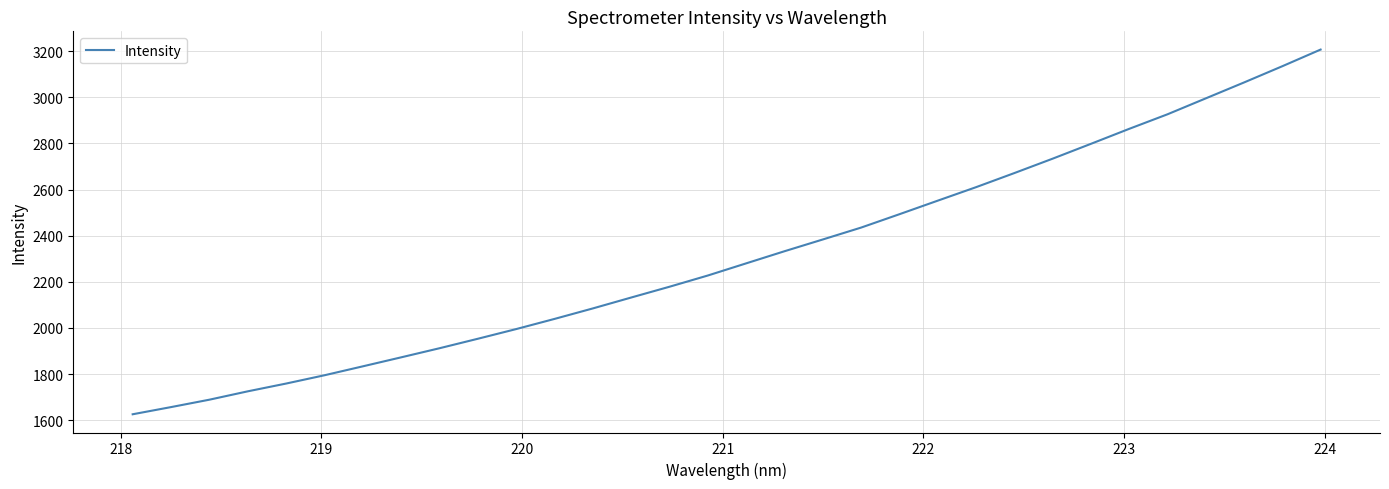

What is the difference between the maximum and minimum values?

1580.9